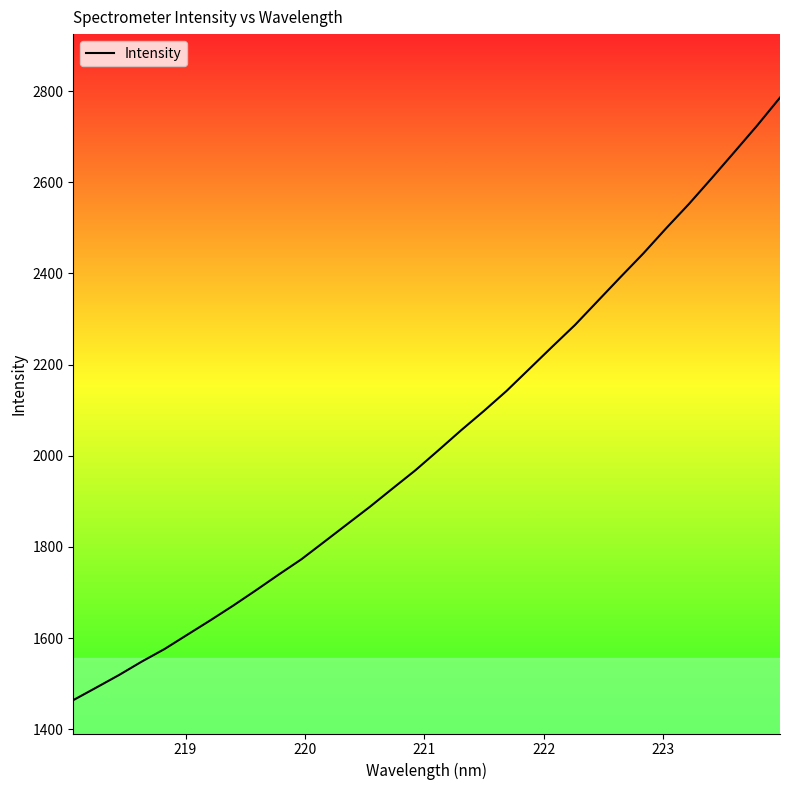

What is the maximum value shown in the chart?

2785.8